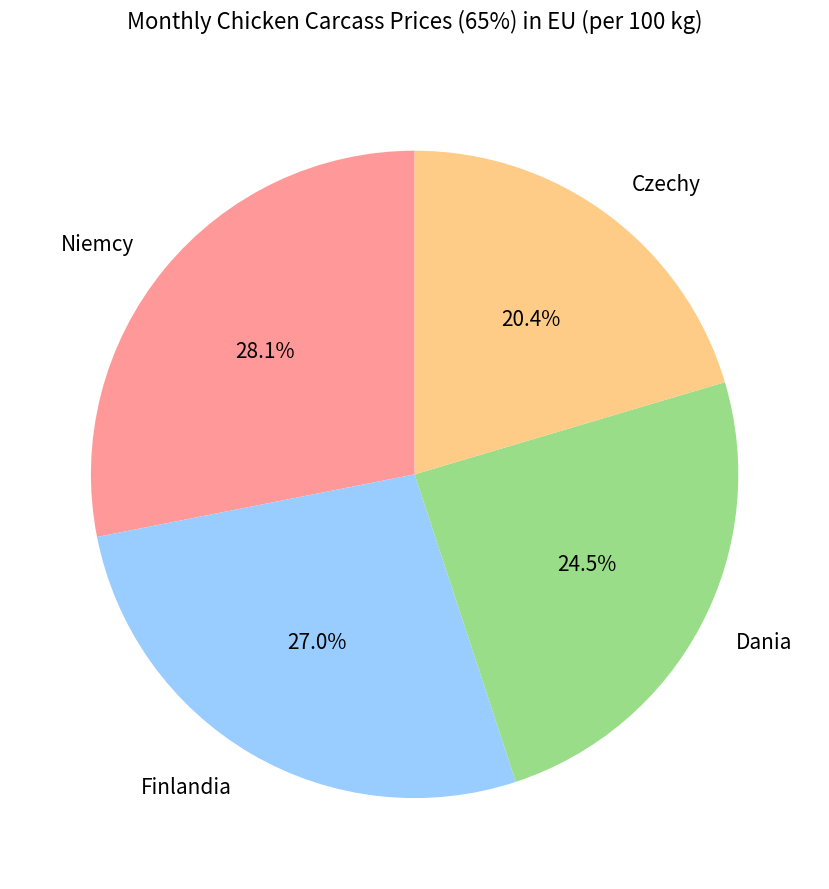

What is the ratio of the value at Finlandia to the value at Dania?

1.1